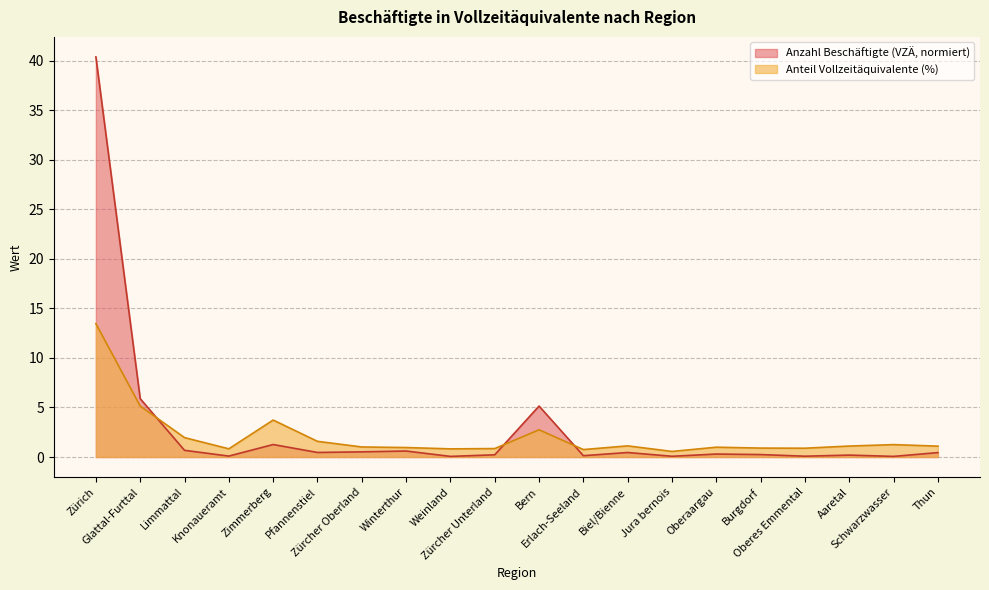

What is the difference between the highest and lowest values at Glattal-Furttal?

0.7